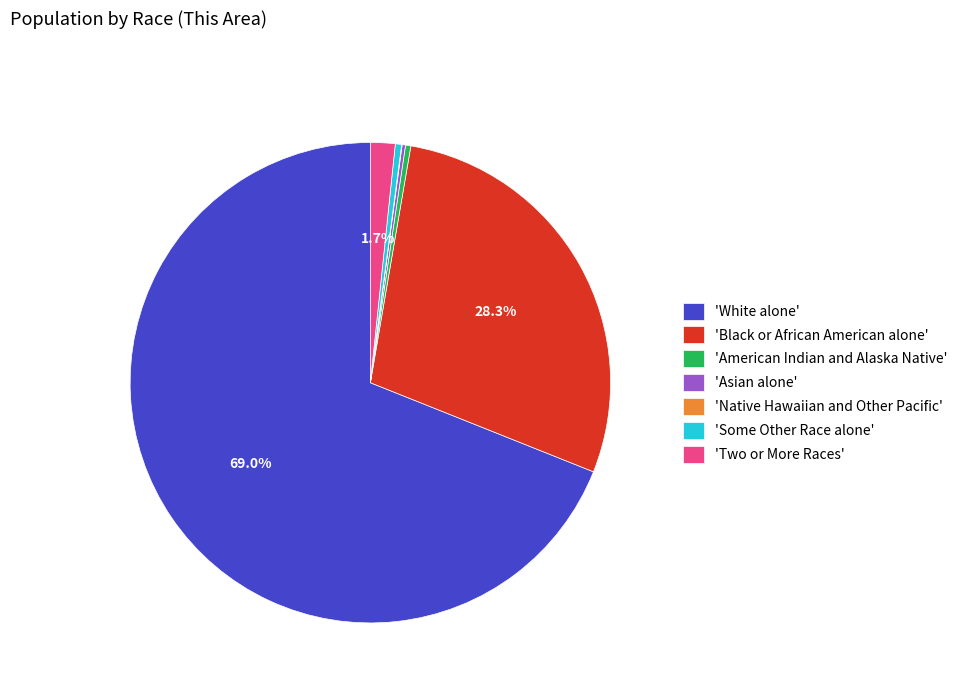

Is the sum of 'Two or More Races' and 'Some Other Race alone' greater than half?

No